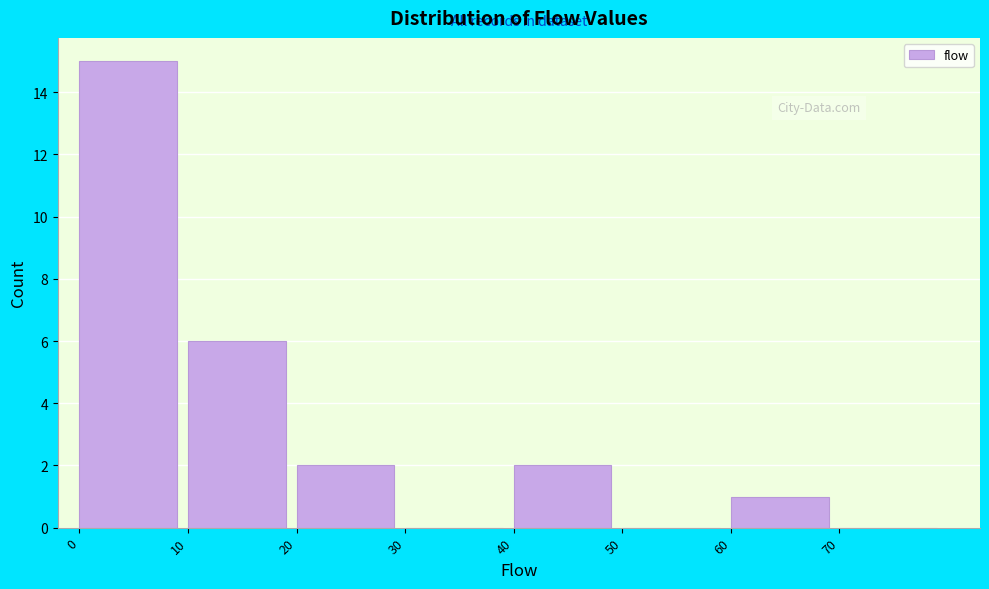

Reading left to right, transcribe this chart: for each bar, give the range it covers on the x-axis and its height. The values are not printed on the chart, so give them approximately, as read against the axis.

0 to 10: 15
10 to 20: 6
20 to 30: 2
30 to 40: 0
40 to 50: 2
50 to 60: 0
60 to 70: 1
70 to 80: 0